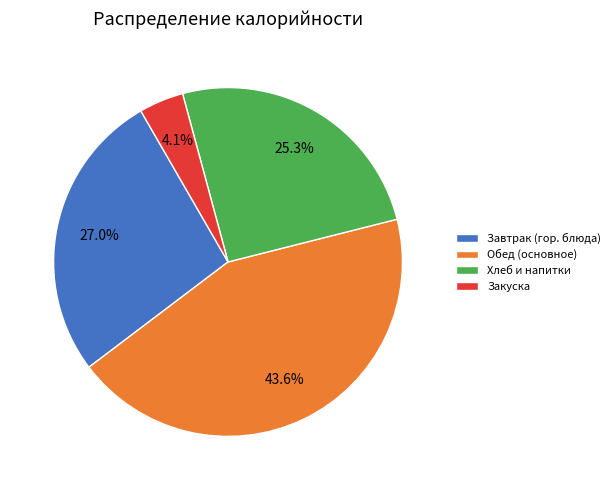

How much of the chart is everything except Обед (основное)?

56.4%